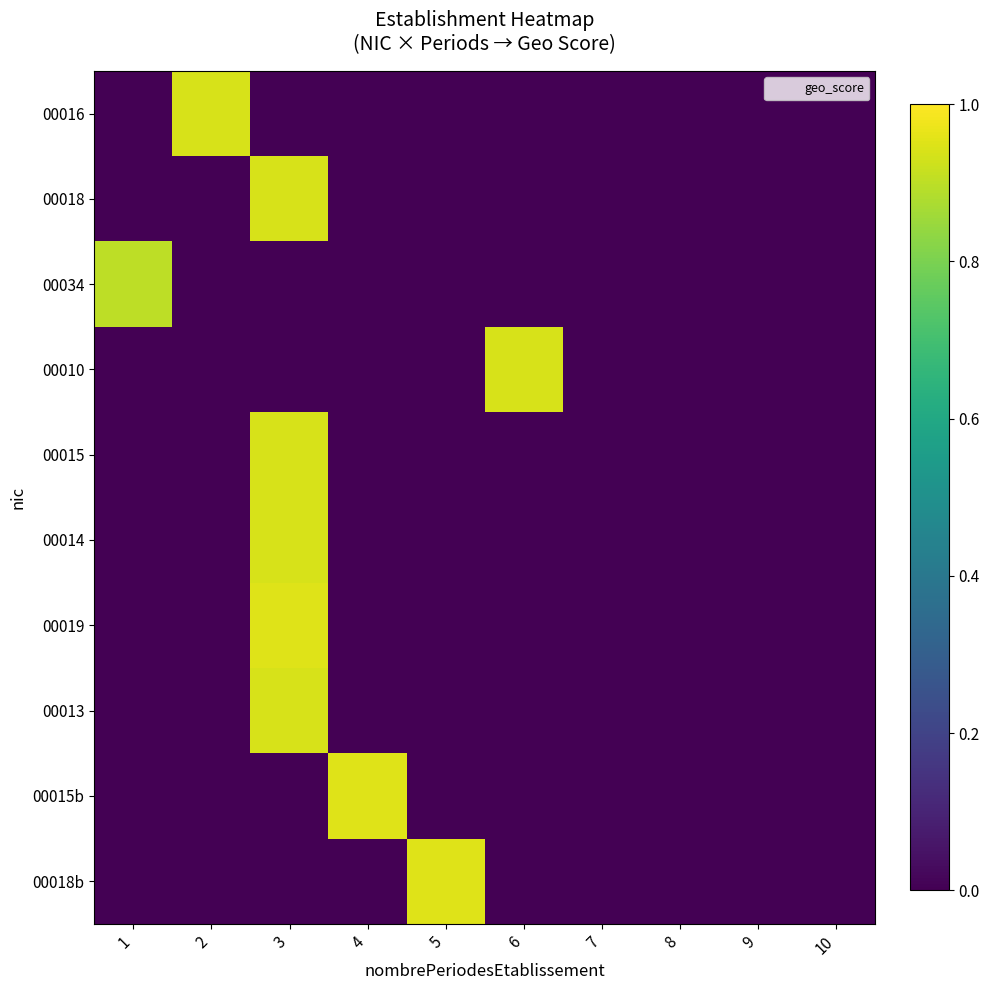

What is the total value across all series at 5?

0.9